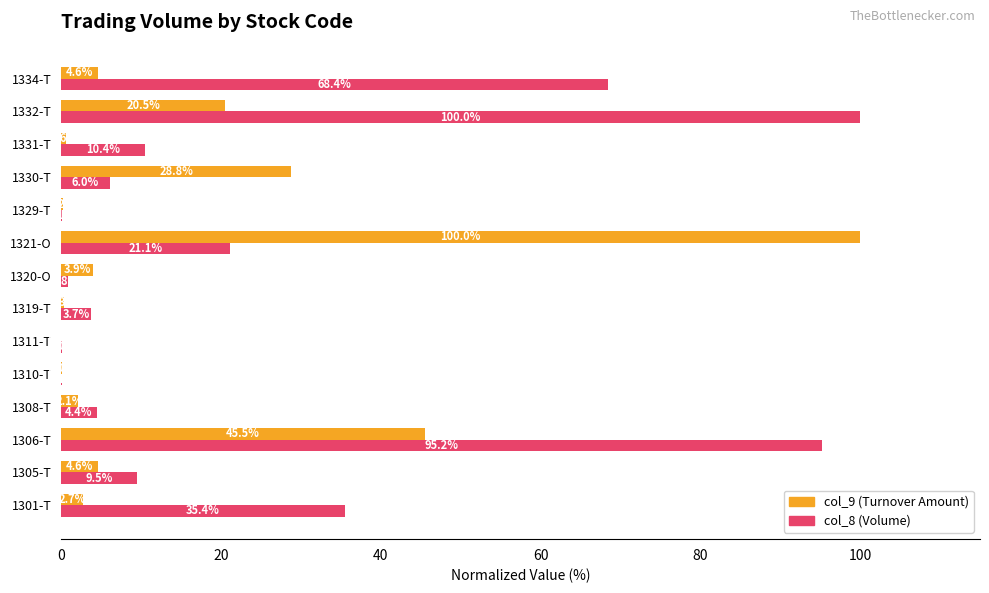

What is the maximum value shown in the chart?

100.0